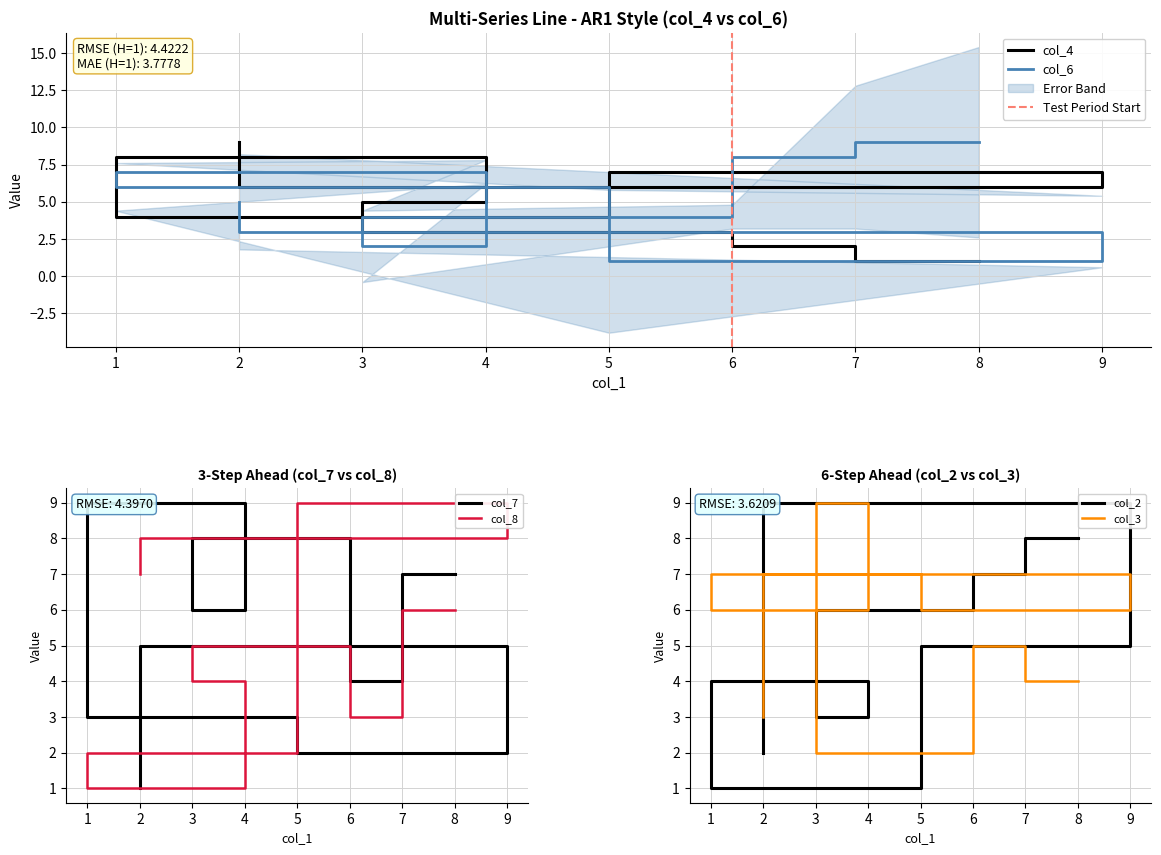

How many lines are shown in the chart?

6